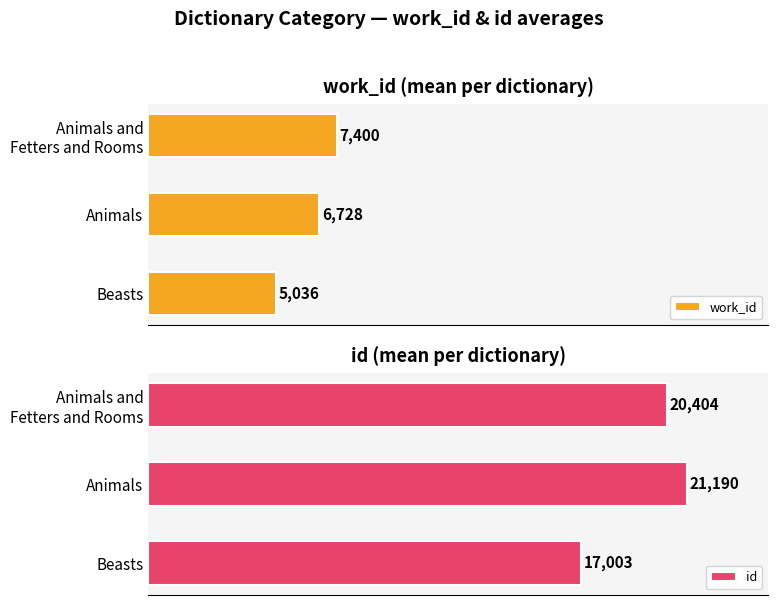

Are the bars grouped side by side (vs. stacked)?

Yes